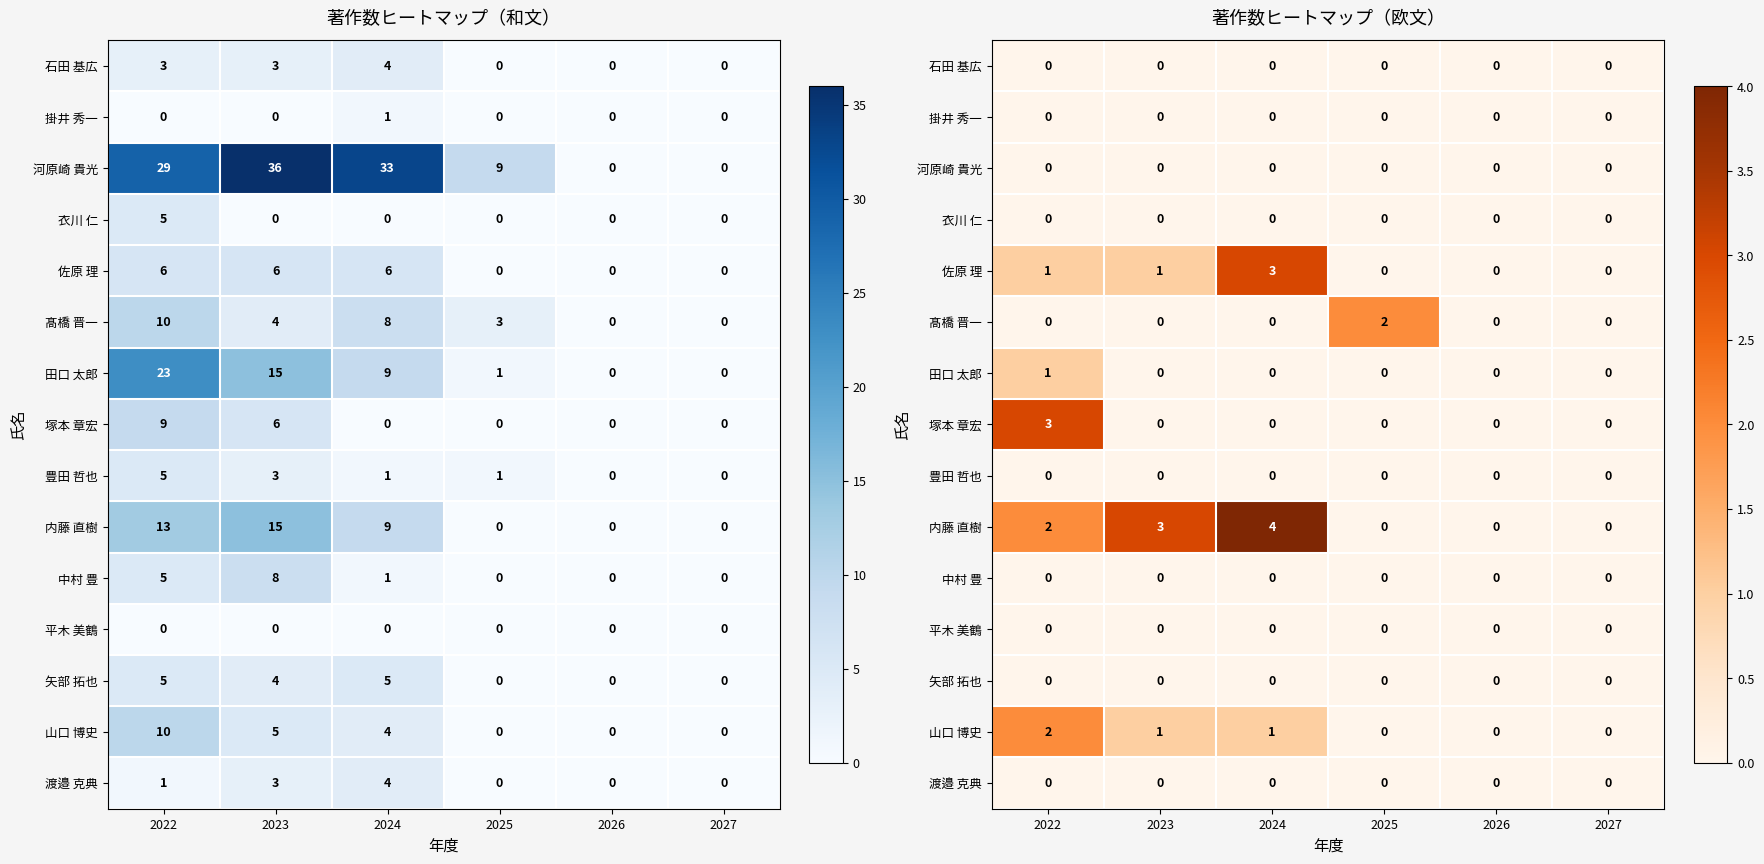

How many distinct data groups are displayed?

15